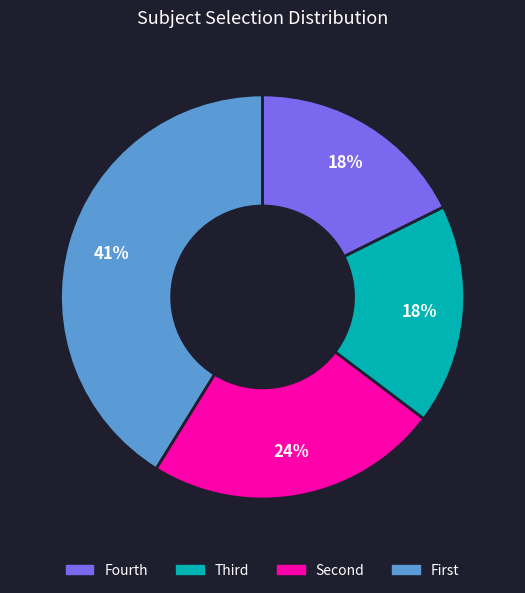

To the nearest percent, what is the average slice percentage?

25%